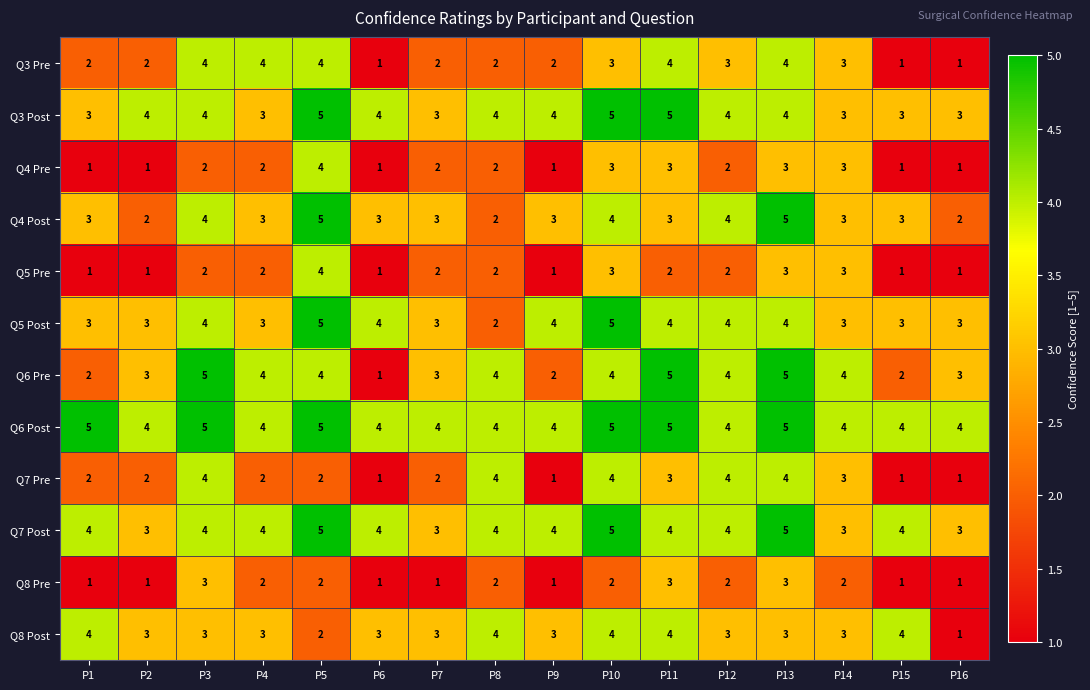

What is the greatest value displayed?

5